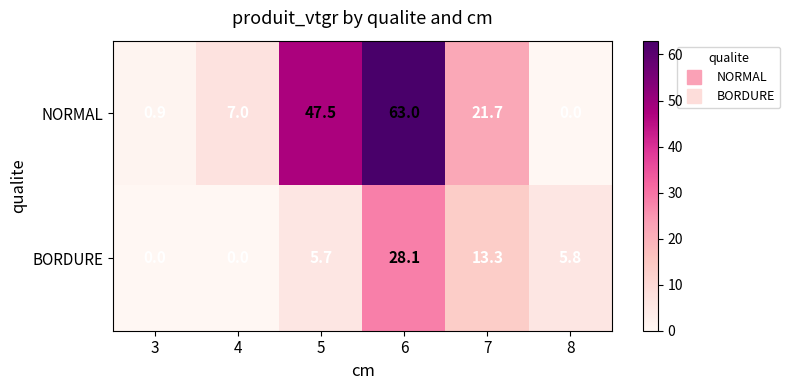

Which series has the largest range (max minus min)?

NORMAL